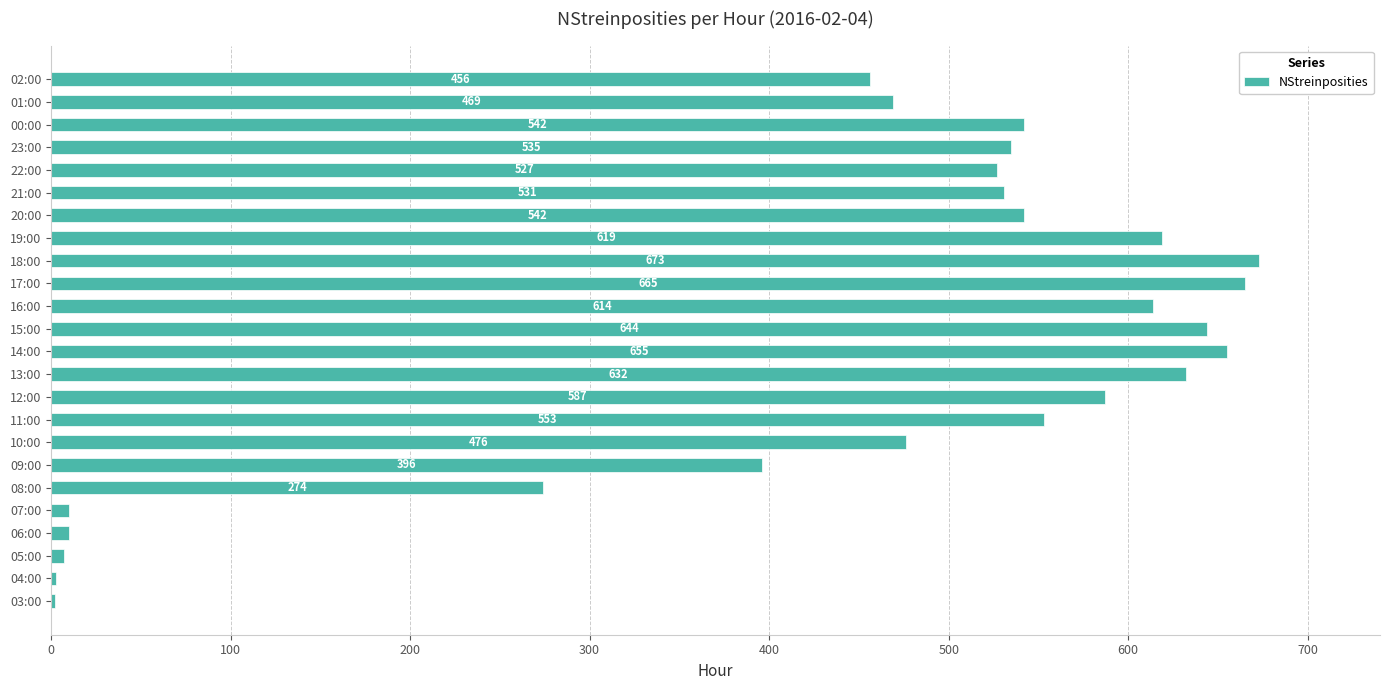

Which category has the highest value across all series?

18:00